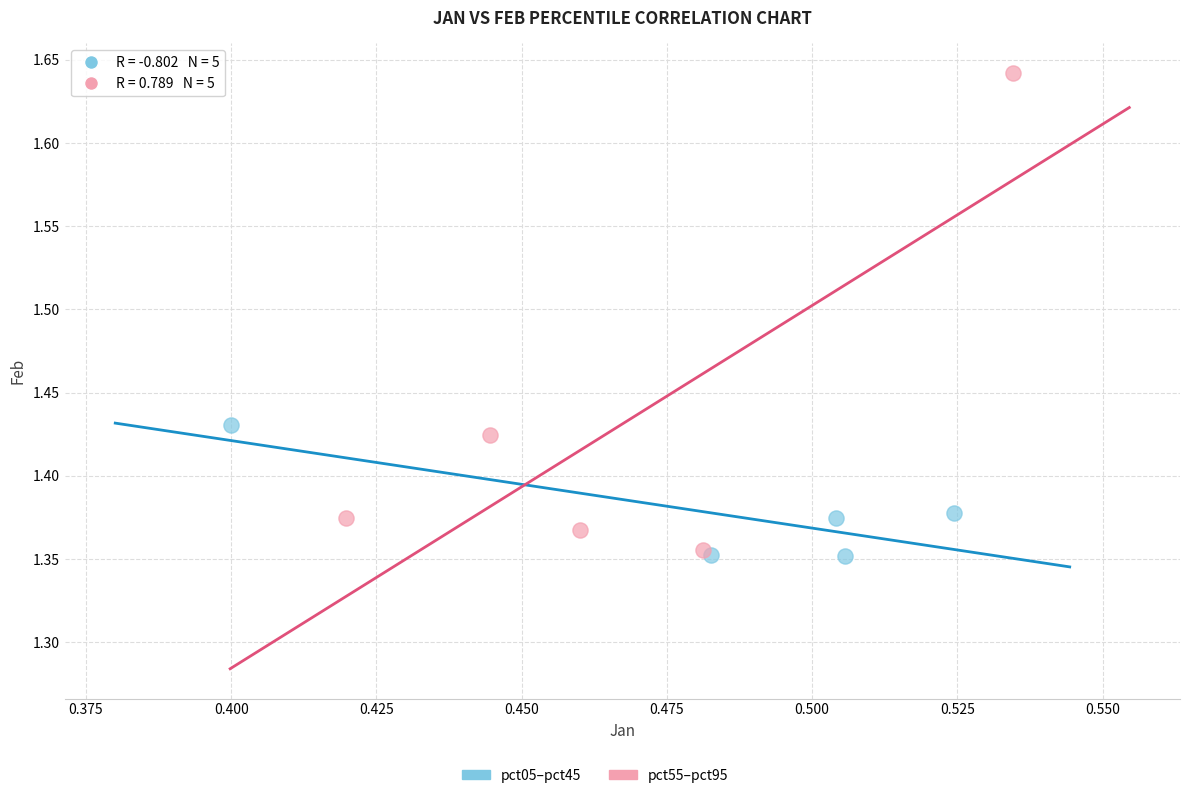

Which series has the largest Y range (max minus min)?

pct55–pct95